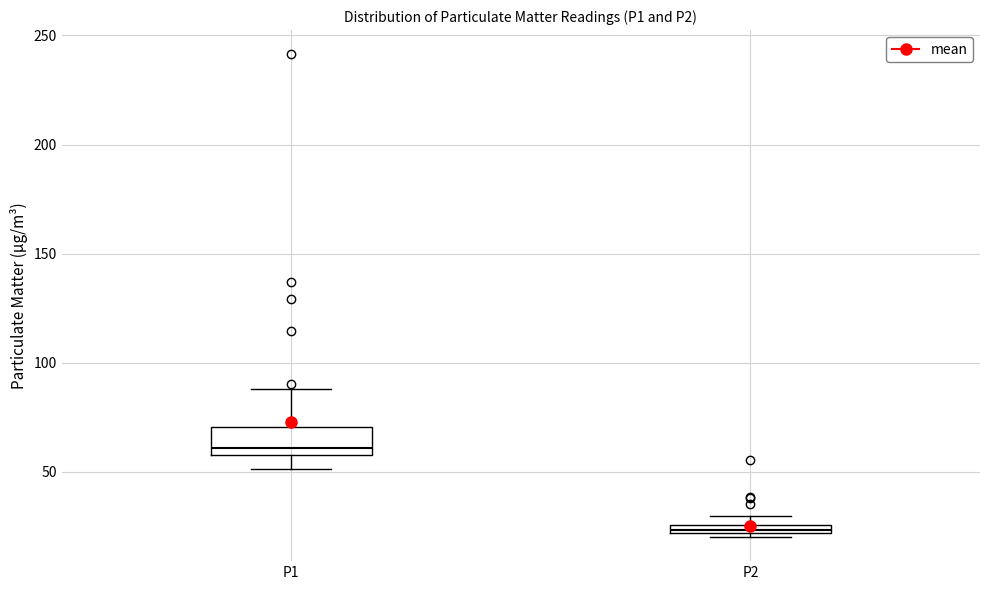

Where is the upper edge of the box for P2 on the y-axis? The values are not printed on the chart, so give them approximately, as read against the axis.

25